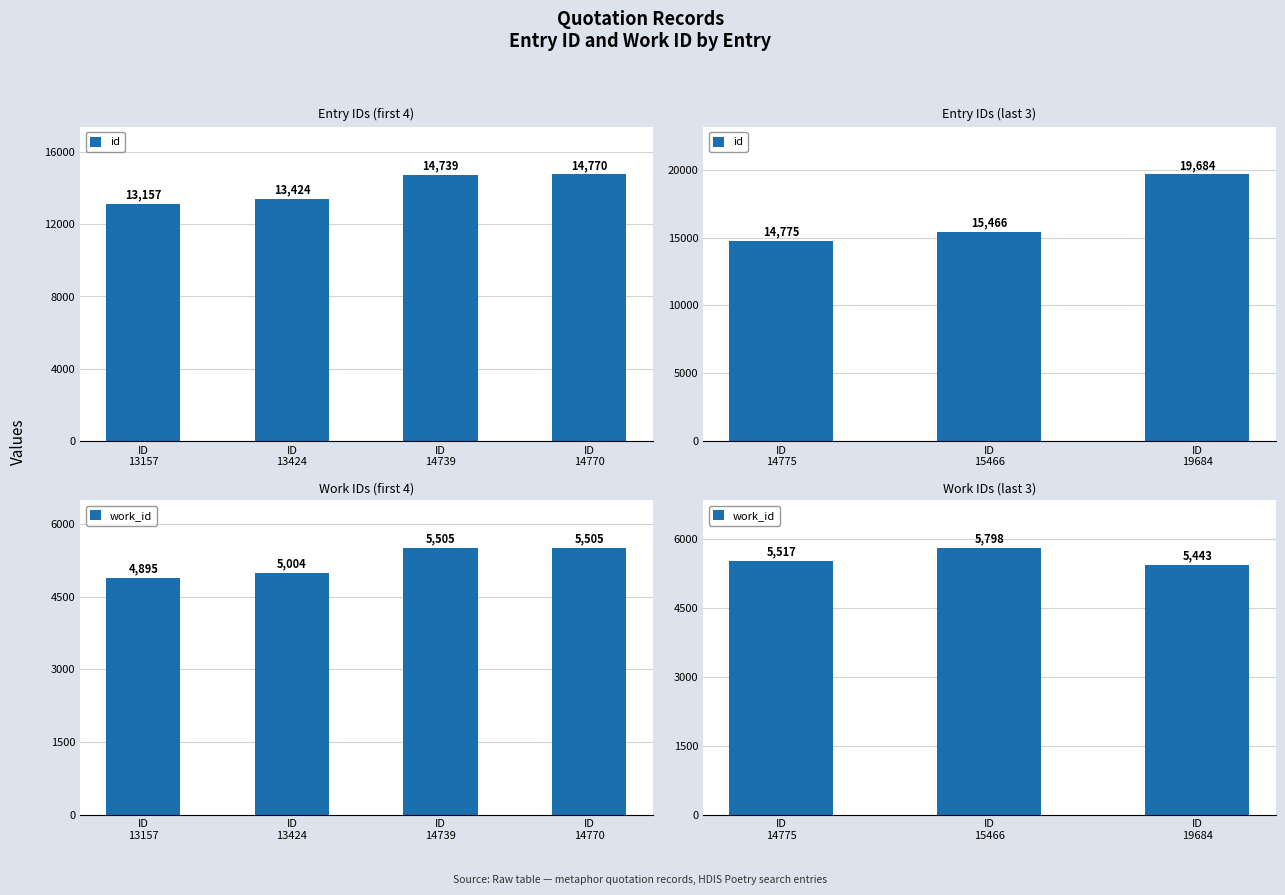

How many data points does each series have?

3